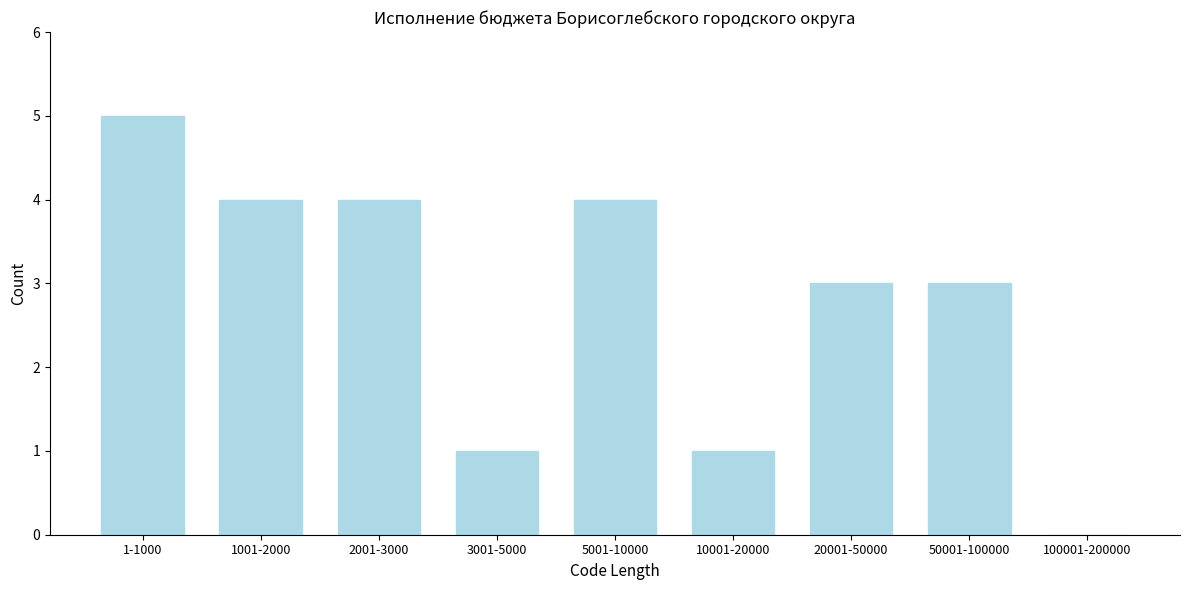

Reading left to right, extract all data points from this chart.

1-1000=5	1001-2000=4	2001-3000=4	3001-5000=1	5001-10000=4	10001-20000=1	20001-50000=3	50001-100000=3	100001-200000=0